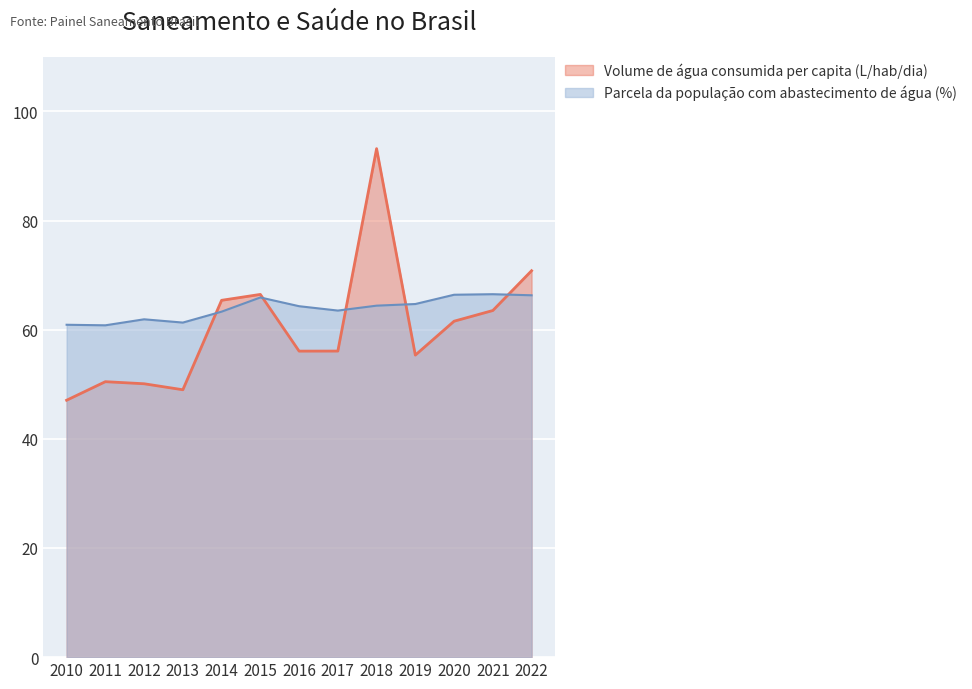

What is the average value of the Volume de água consumida per capita (L/hab/dia) series?

60.4